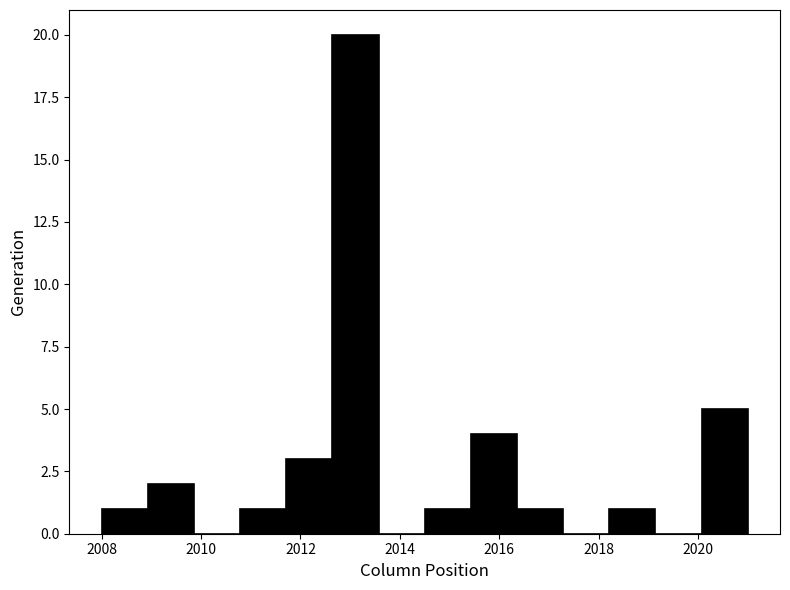

Over which range of the x-axis is the bar tallest?

2012.6 to 2013.6